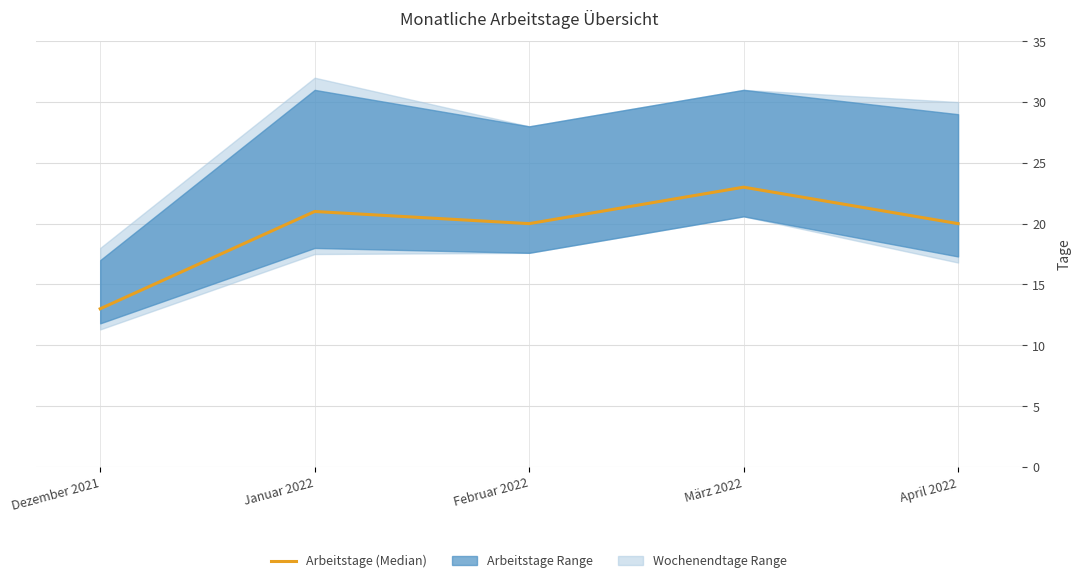

The chart shows a value of 10 at April 2022. True or false?

False